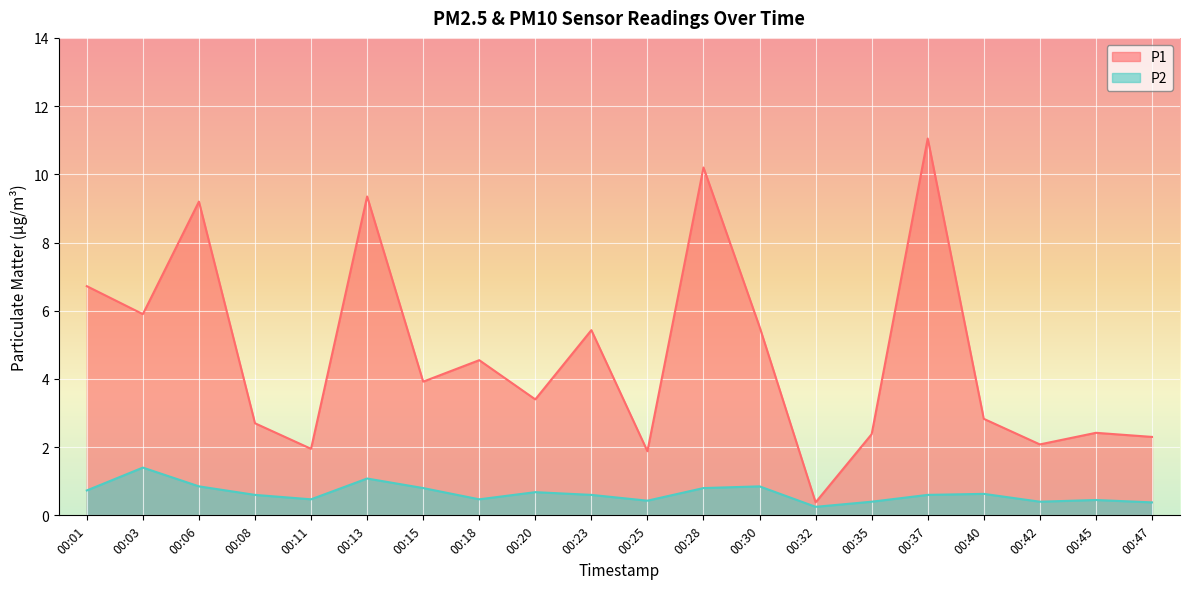

Is it true that P1 equals 0.2 at 00:32?

False